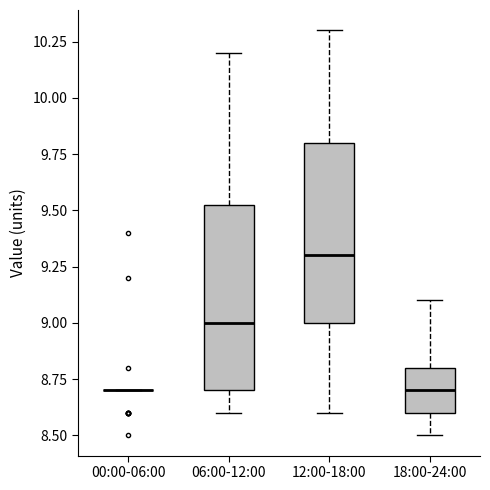

Where does the upper whisker of the box for 06:00-12:00 end on the y-axis? The values are not printed on the chart, so give them approximately, as read against the axis.

10.20